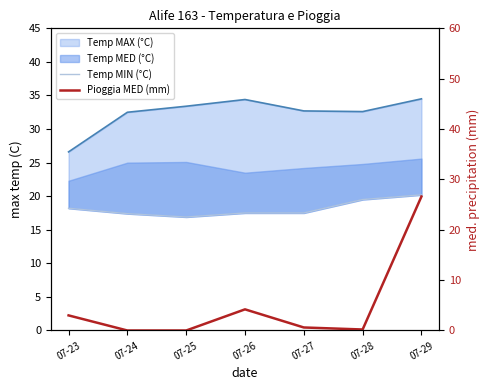

What is the difference between the maximum and second lowest values in the Pioggia MED (mm) series?

26.6